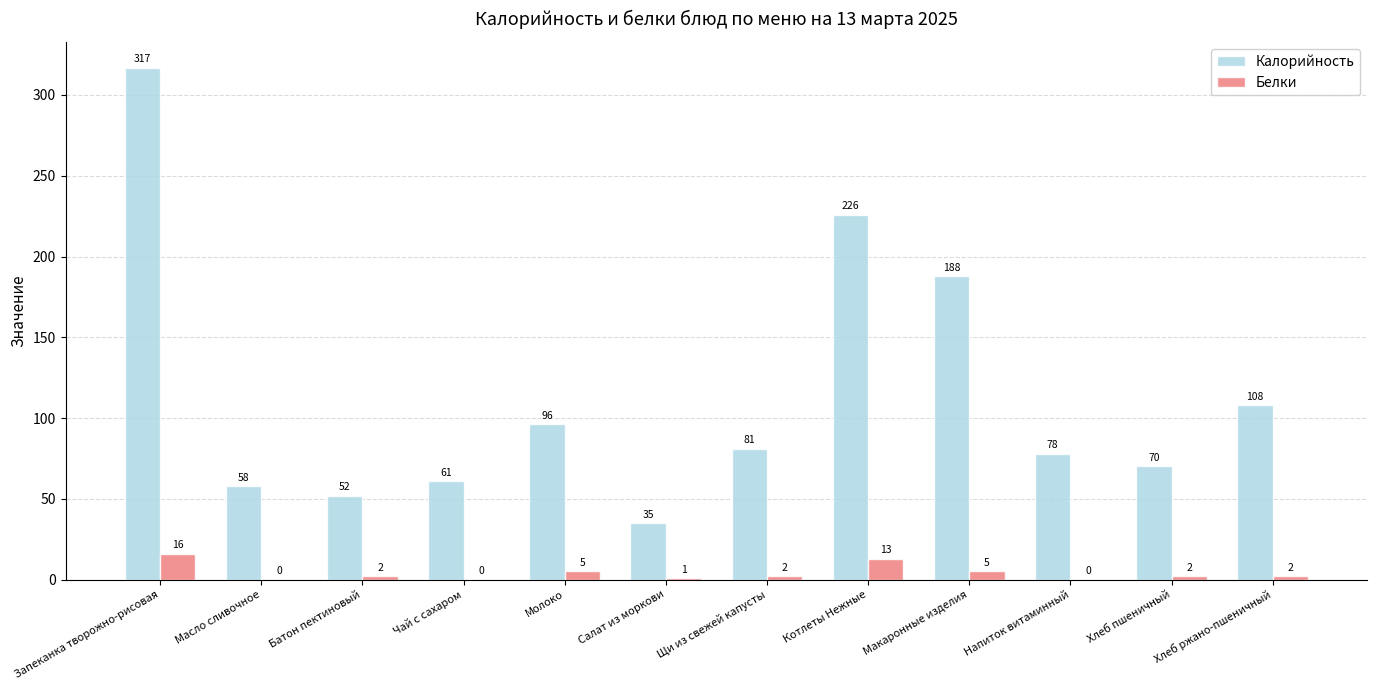

Between Запеканка творожно-рисовая and Напиток витаминный, which series saw the biggest shift?

Калорийность